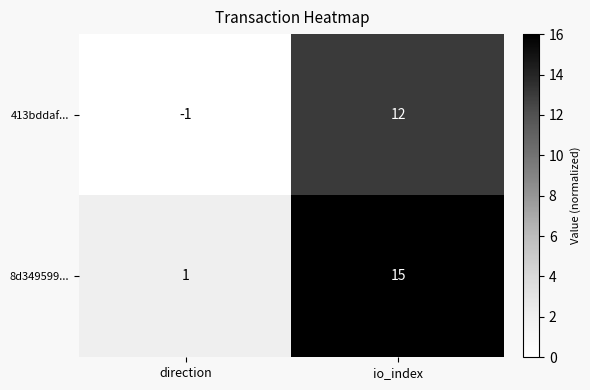

What is the spread (max minus min) of values at io_index?

3